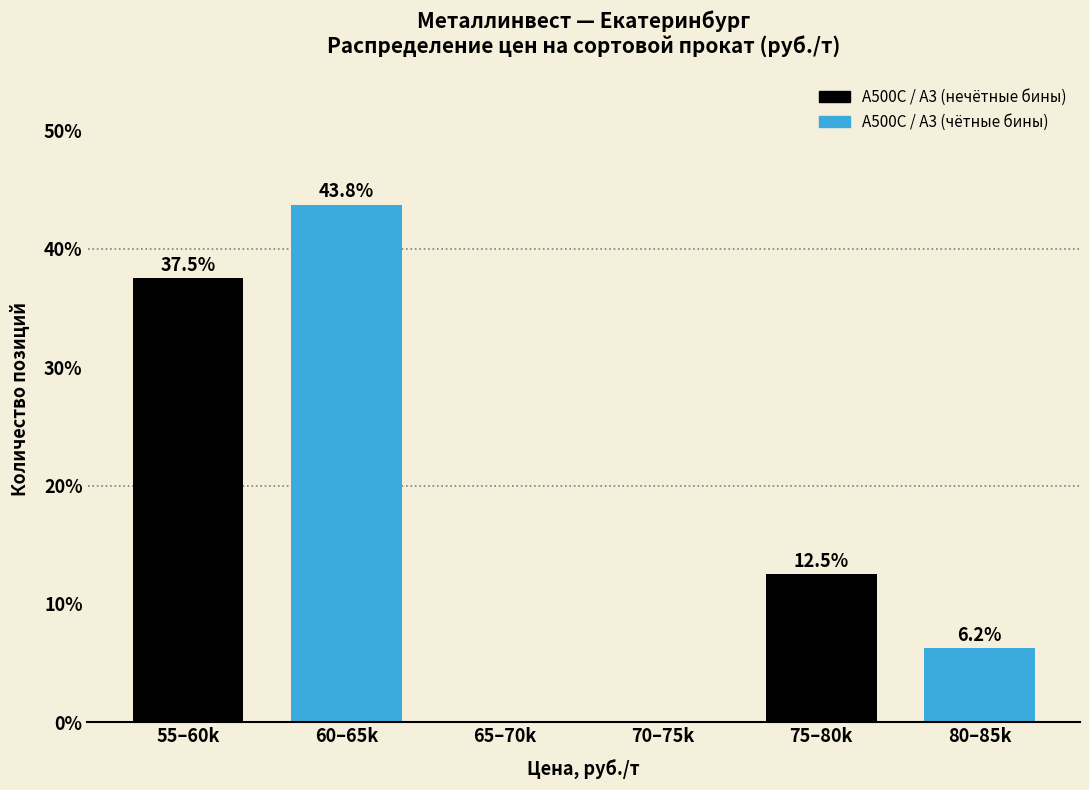

True or false: the data shows 43.8 at 60–65k.

True